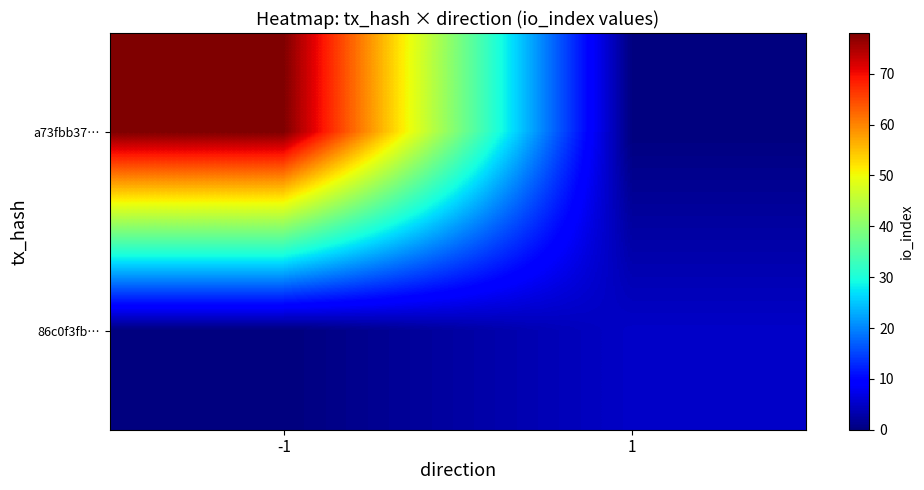

Which series has the largest total across all categories?

a73fbb37…